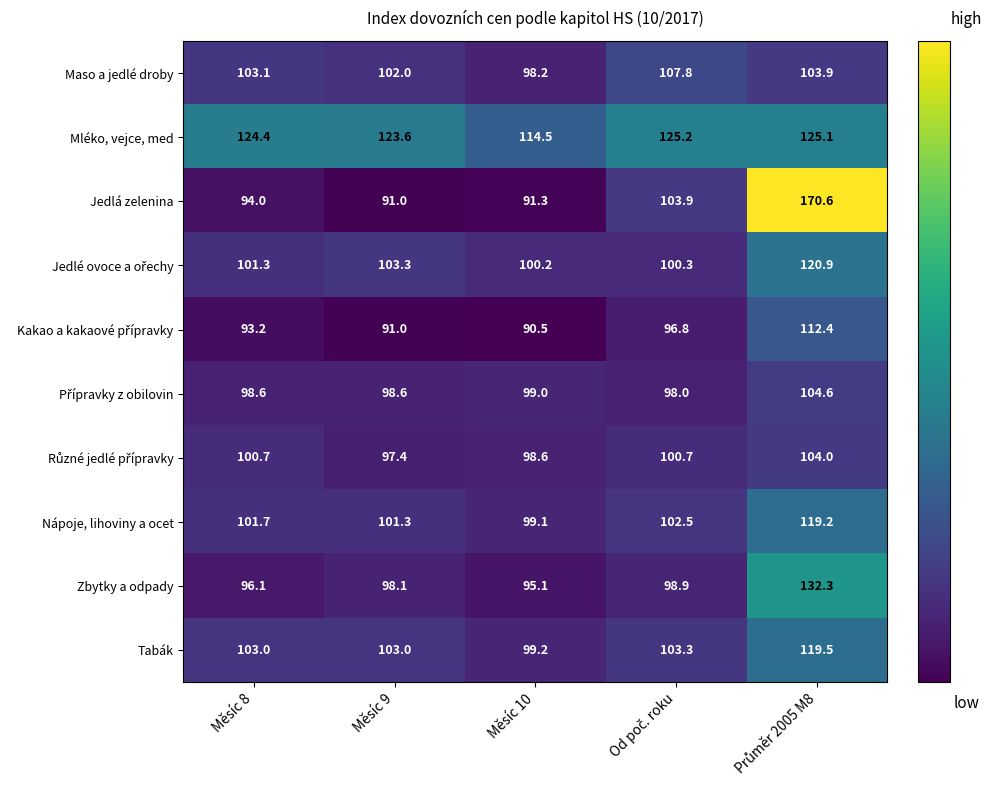

True or false: Zbytky a odpady has a value of 45.5 at Měsíc 9.

False